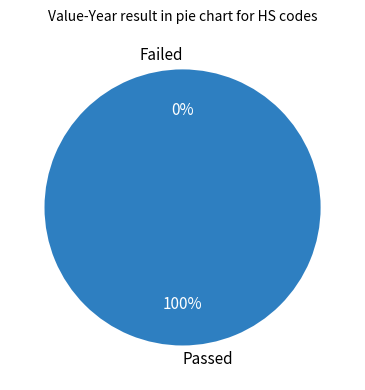

Is it true that 848120000-112 is 7% of the pie?

True